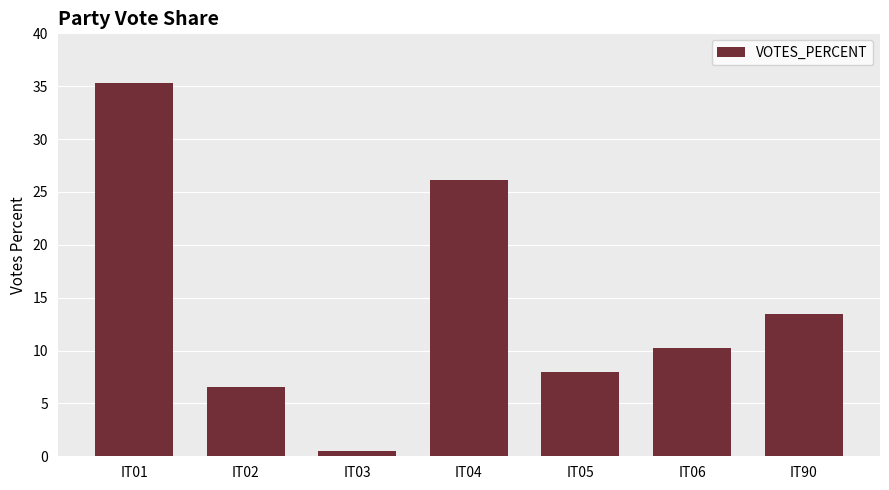

Where is the data nearest to the value 17?

IT90